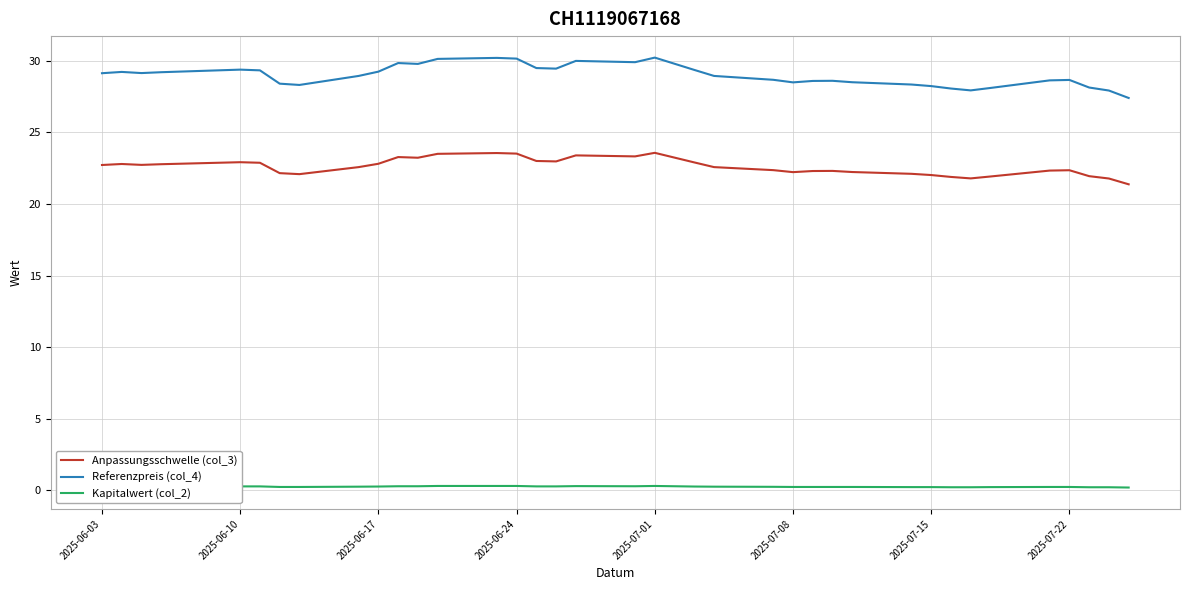

How many lines are shown in the chart?

3